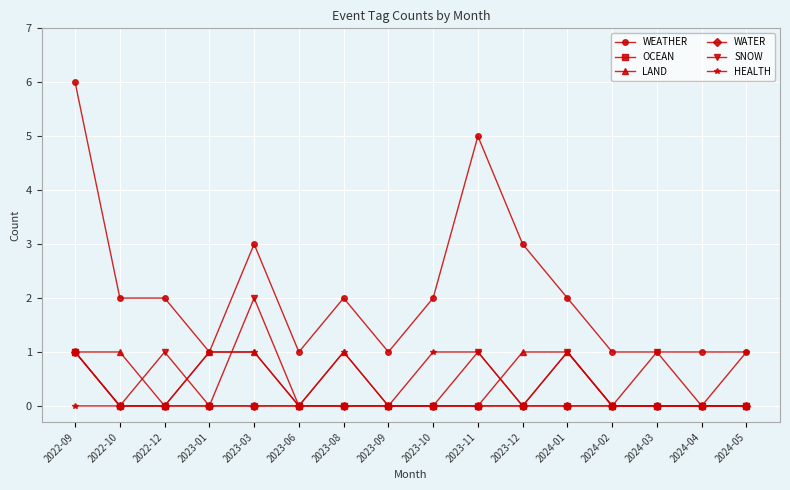

At 2023-03, list the series in order from largest to smallest.

WEATHER, SNOW, LAND, HEALTH, OCEAN, WATER